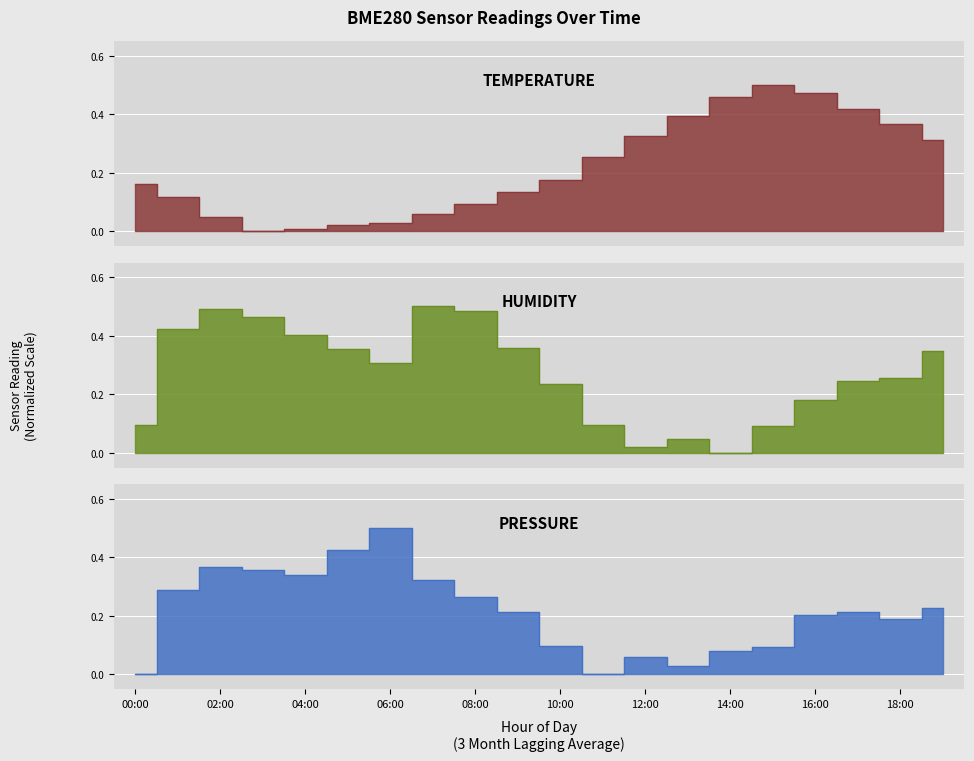

How many interior local valleys does the temperature series have?

1